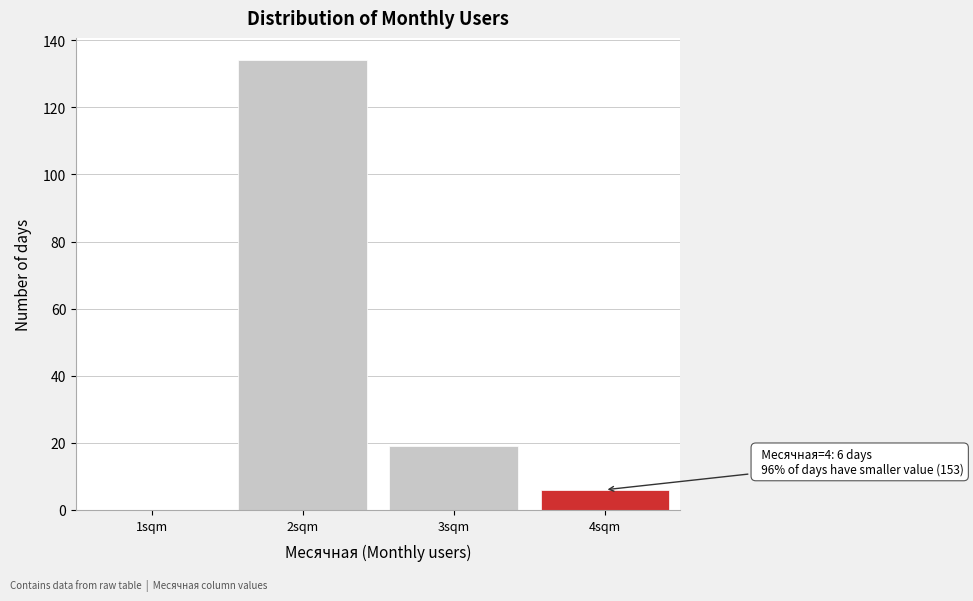

Which range on the x-axis has the tallest bar?

1.5 to 2.5